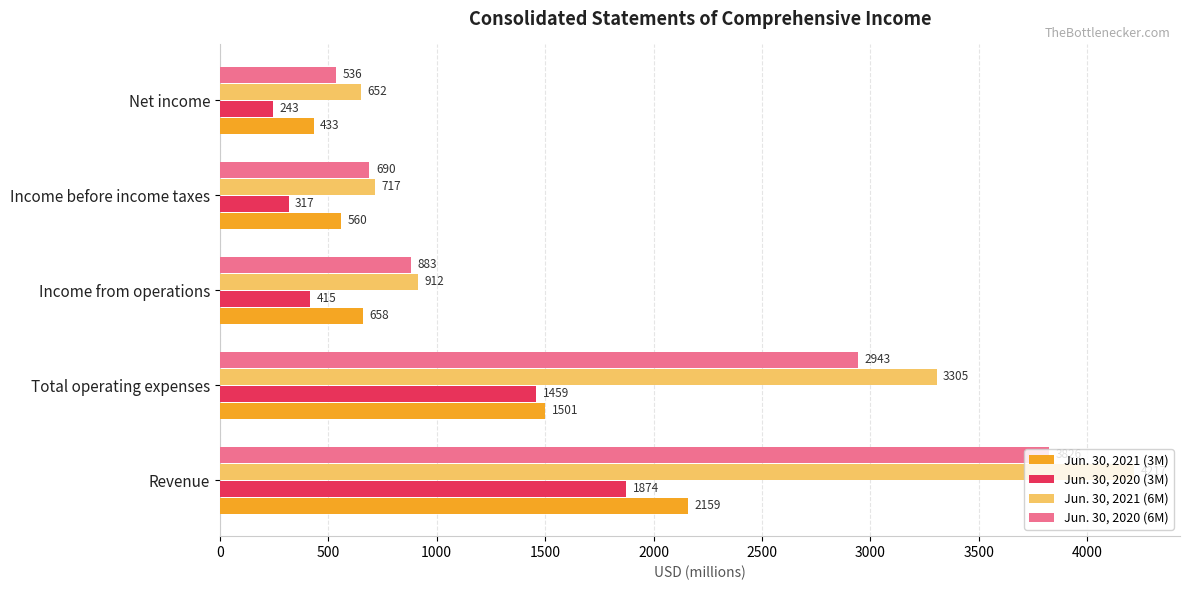

Rank the series by their maximum value, from highest to lowest.

Jun. 30, 2021 (6M), Jun. 30, 2020 (6M), Jun. 30, 2021 (3M), Jun. 30, 2020 (3M)